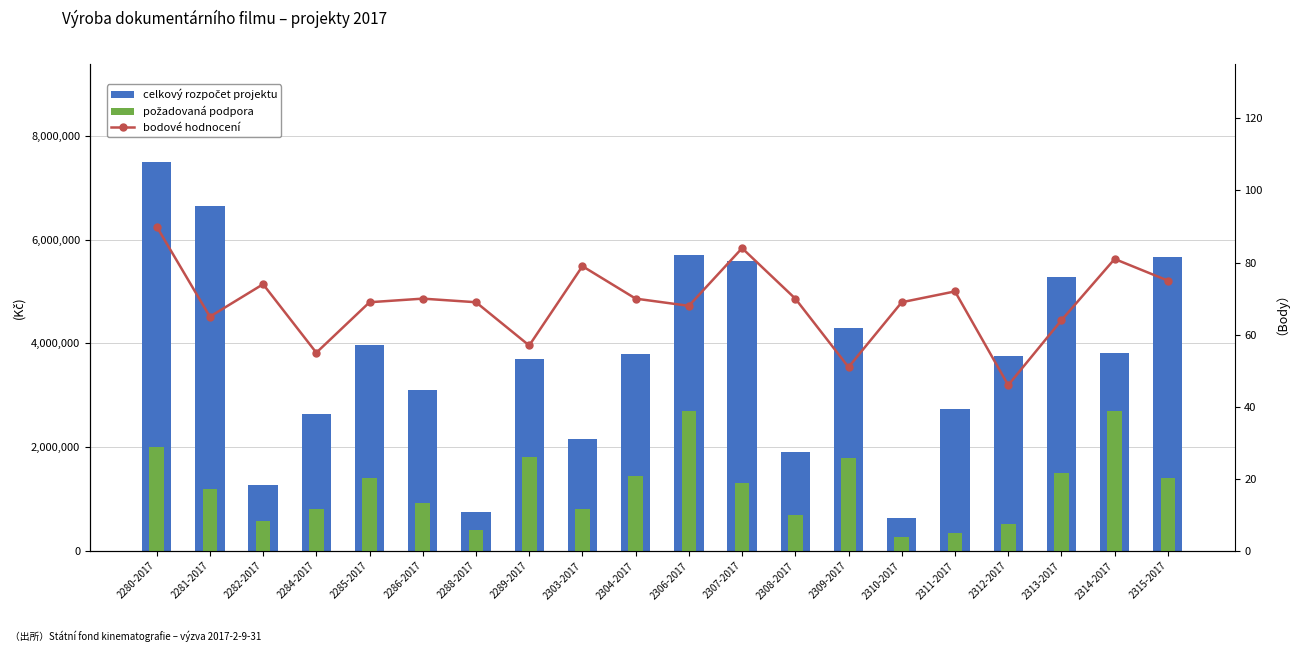

Which label corresponds to the smallest value in the chart?

2312-2017